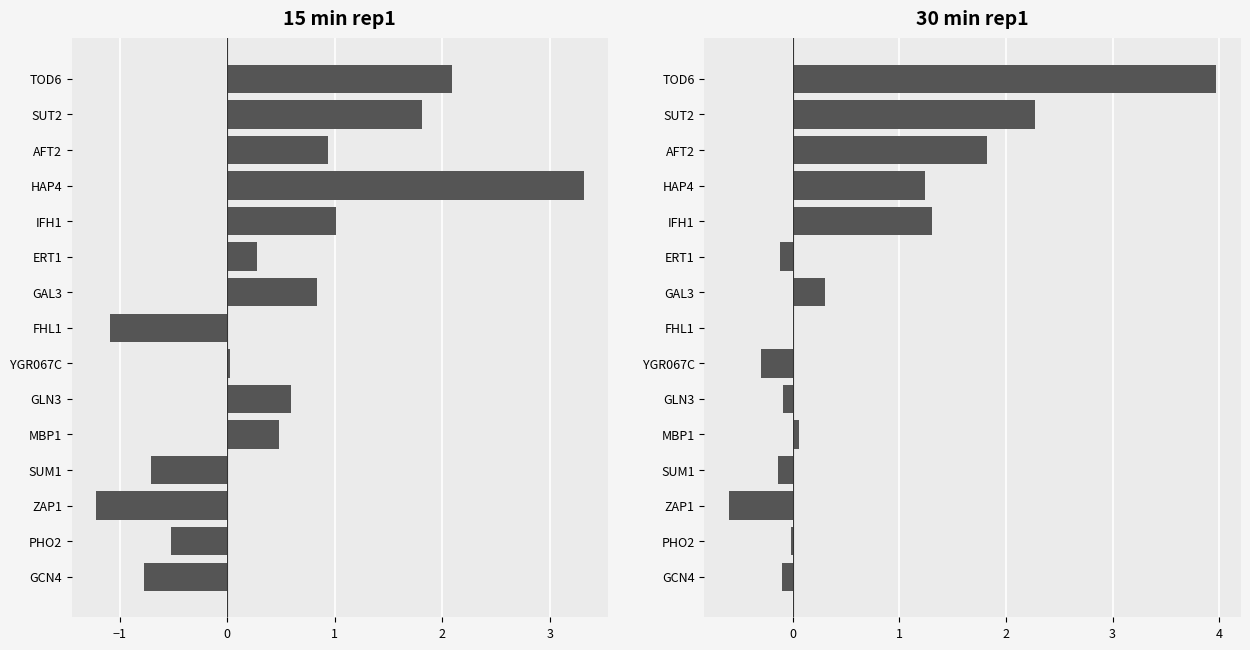

The 30min_rep1 series shows 1.8 at AFT2. True or false?

True